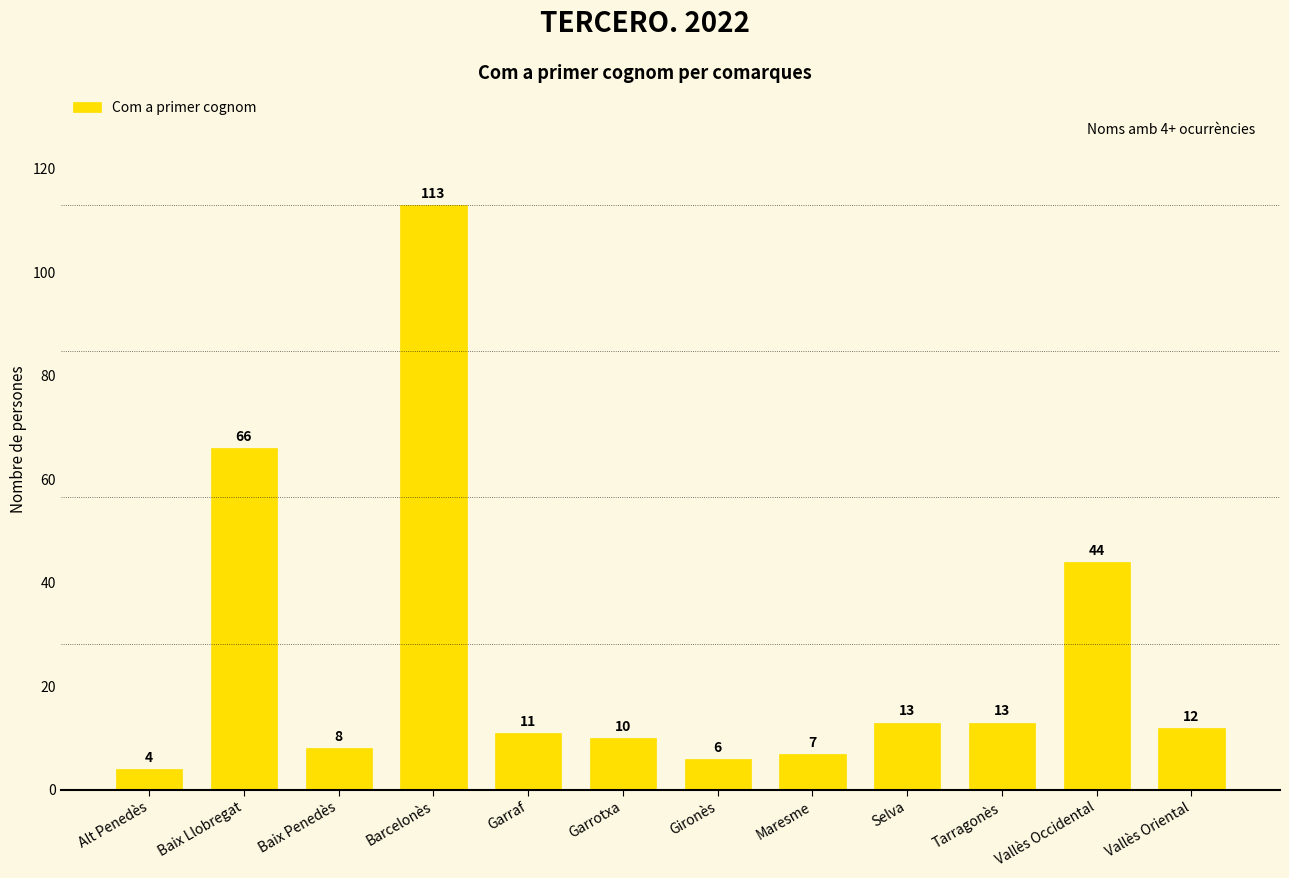

What is the change in value from Alt Penedès to Vallès Oriental?

+8